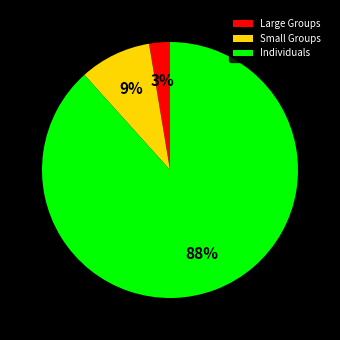

To the nearest percent, what is the combined percentage of Small Groups and Large Groups?

12%